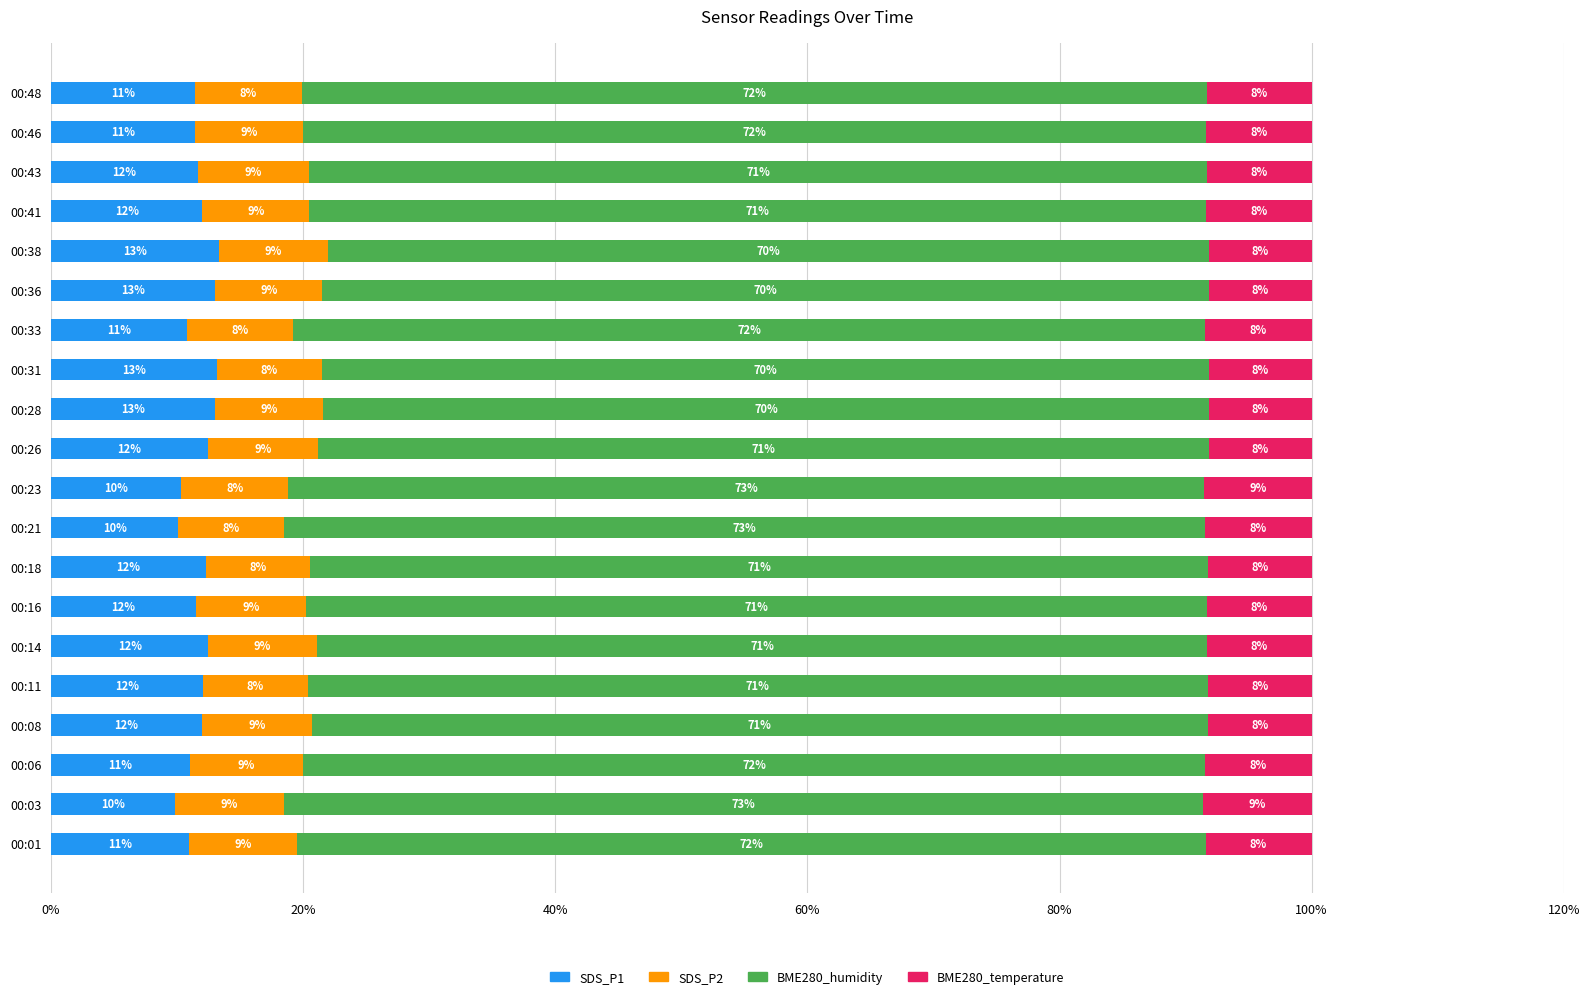

What are all the series names shown in the legend?

SDS_P1, SDS_P2, BME280_humidity, BME280_temperature